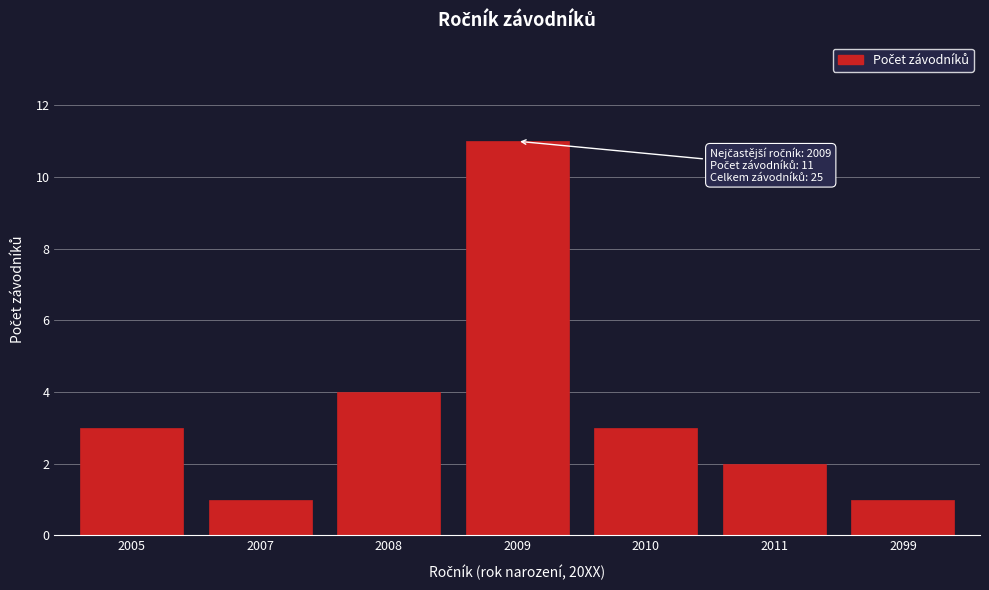

Reading right to left, extract all data points from this chart.

2099=1	2011=2	2010=3	2009=11	2008=4	2007=1	2005=3